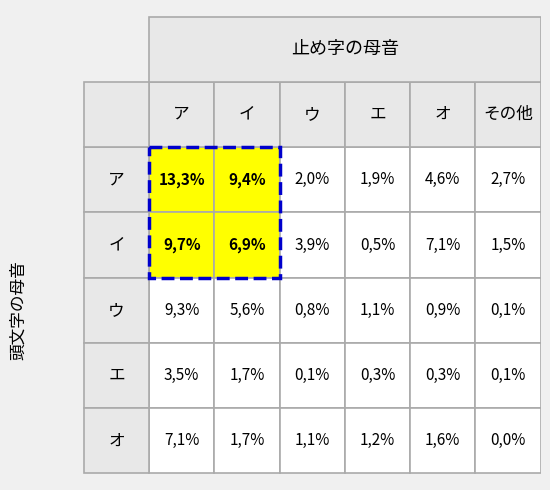

Between 0 and 4, which series saw the biggest shift?

ア